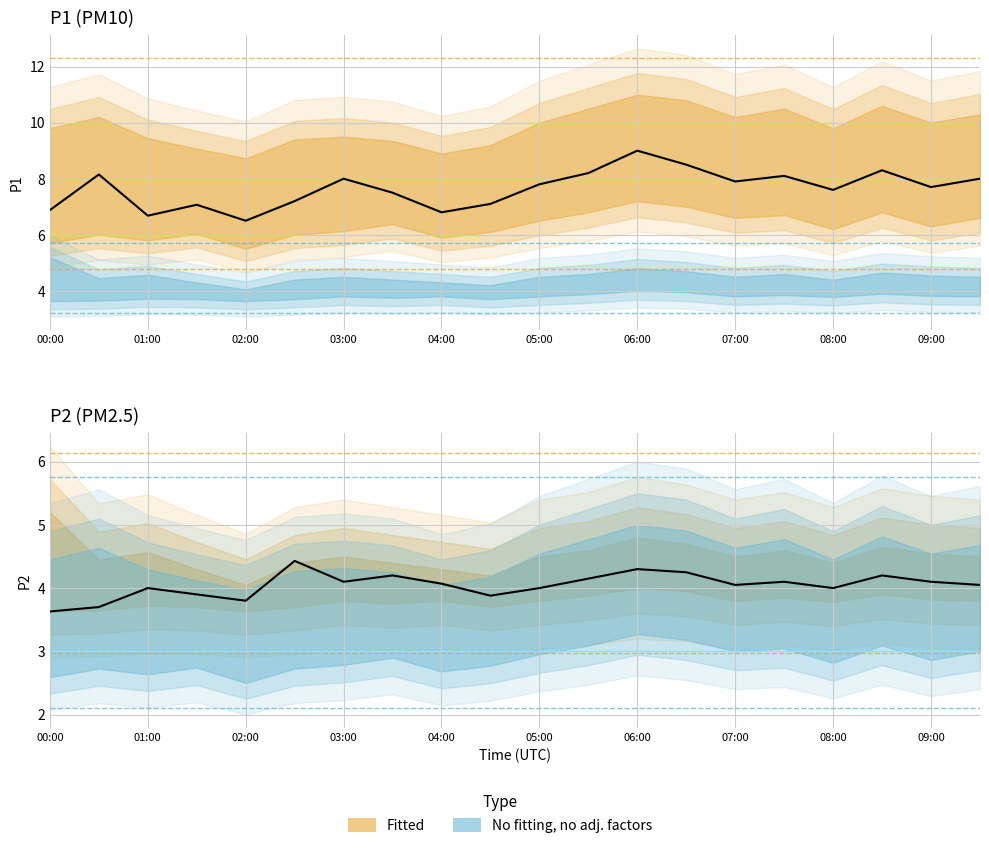

Which series has the largest total across all categories?

P1 observed